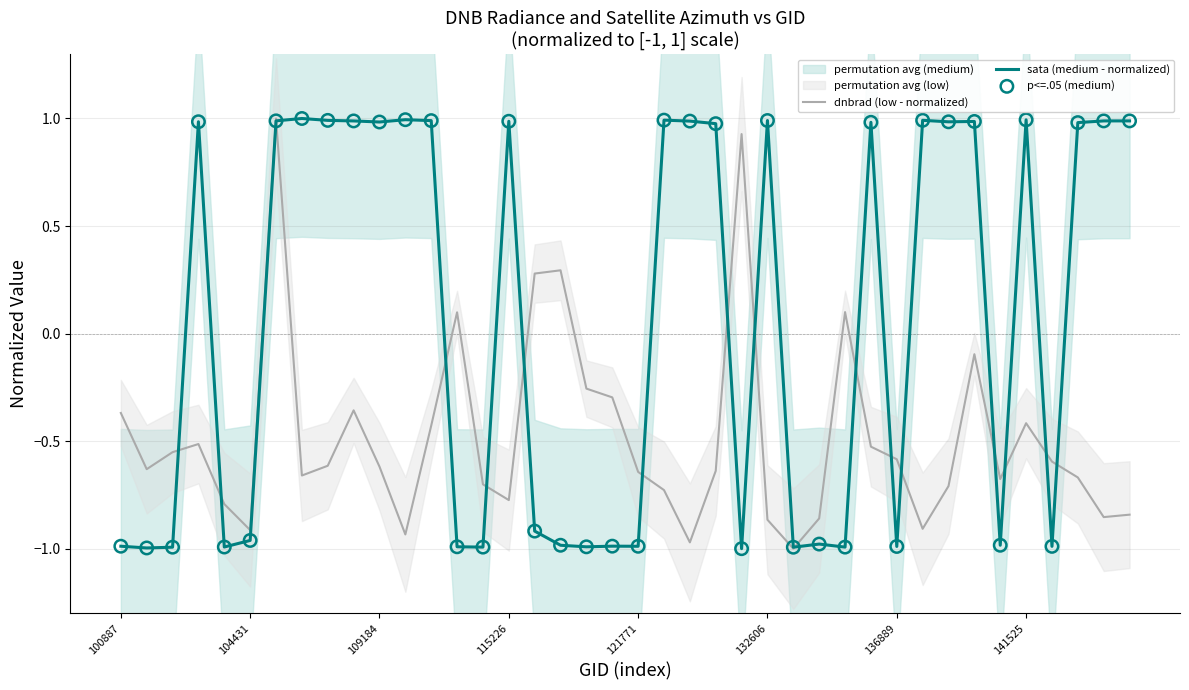

At how many categories does at least one series exceed 0?

26